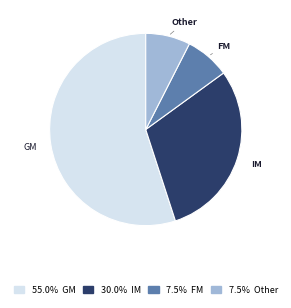

Does GM represent more than half of the total?

Yes